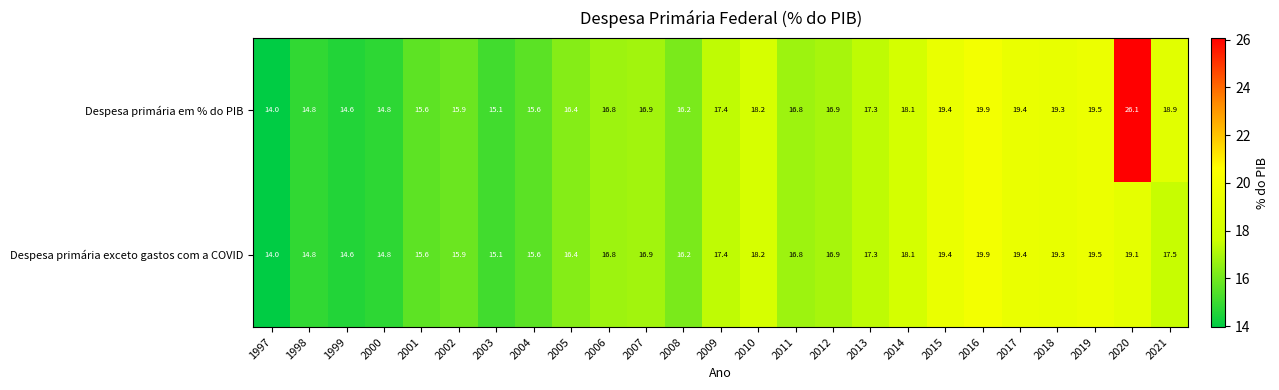

Rank the series by their average value, from highest to lowest.

Despesa primária em % do PIB, Despesa primária exceto gastos com a COVID